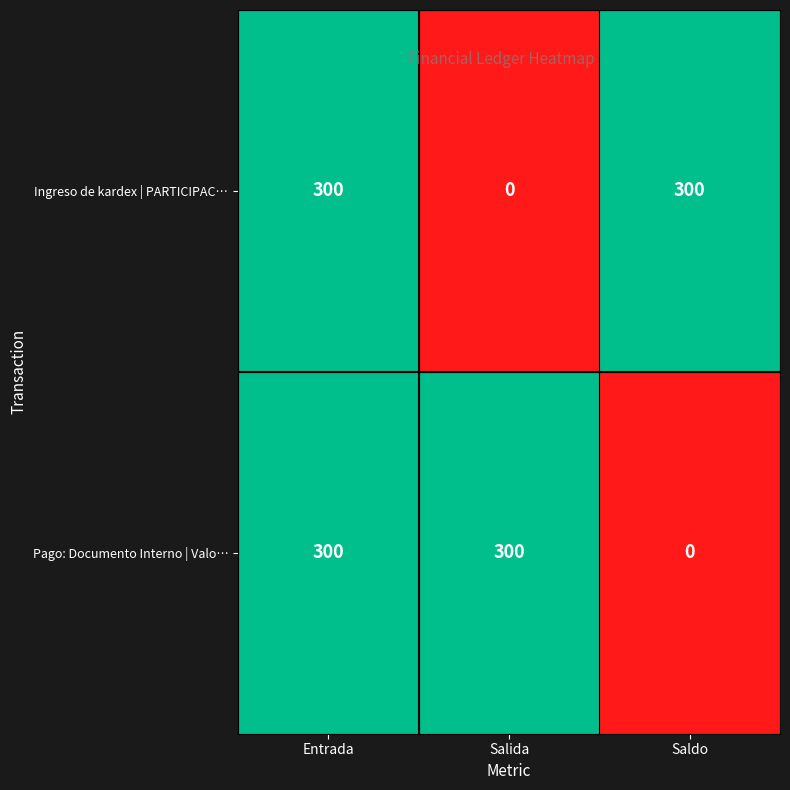

The value of Pago: Documento Interno | Valo… at Saldo is 0. True or false?

True